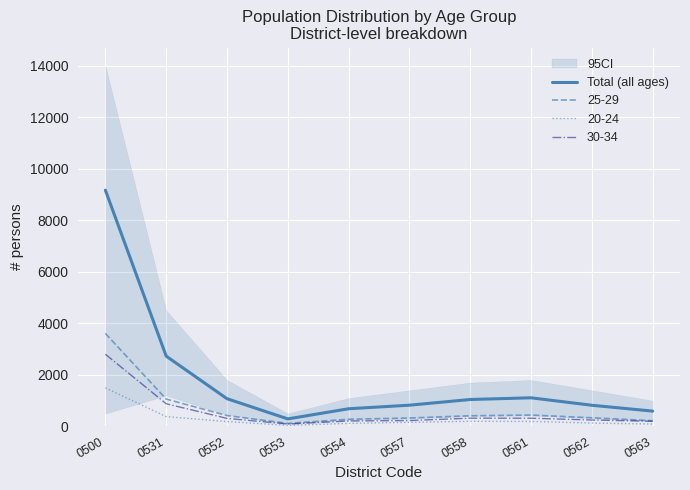

Reading left to right, extract all data points from this chart.

9168	2727	1075	291	685	823	1044	1110	820	593